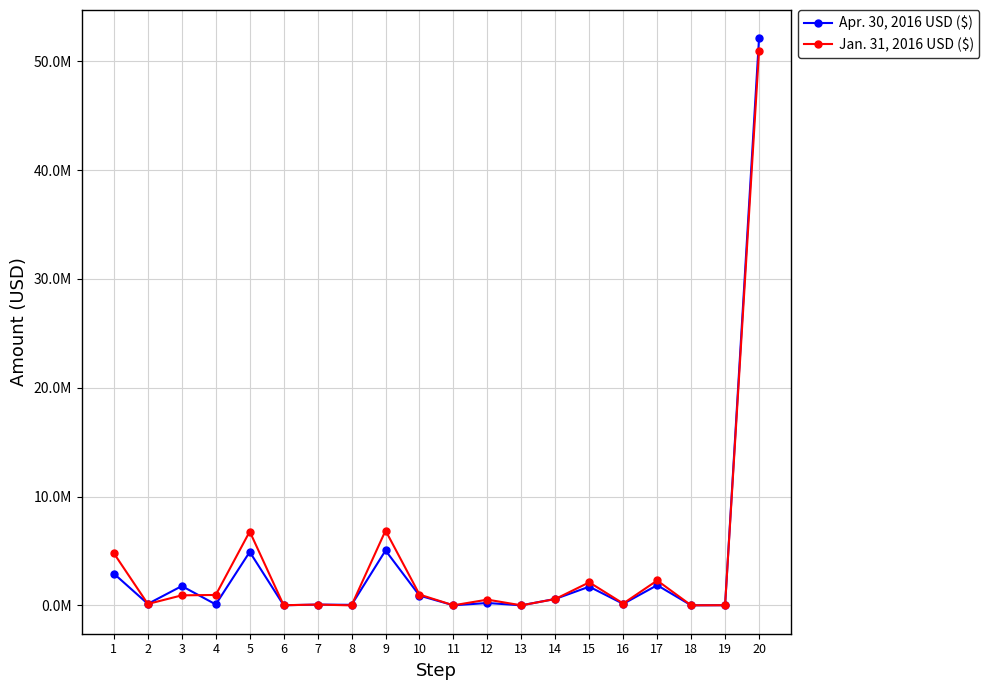

What is the spread (max minus min) of values at 9?

1828667